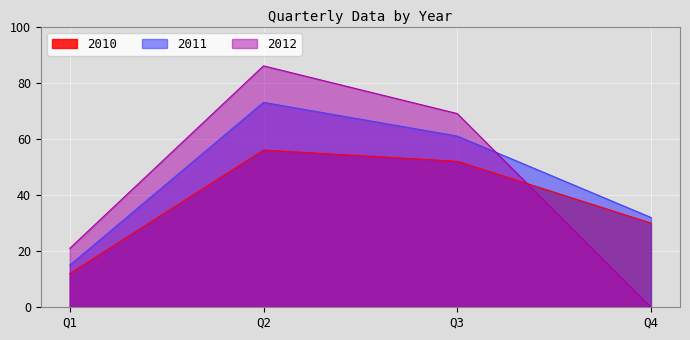

The 2011 series shows 49 at Q4. True or false?

False